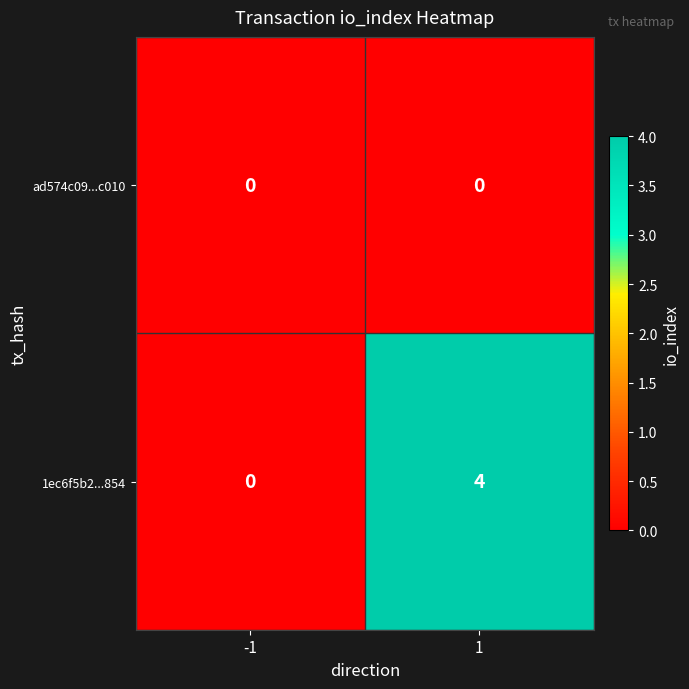

How many positive values does the 1ec6f5b2...854 series have?

1